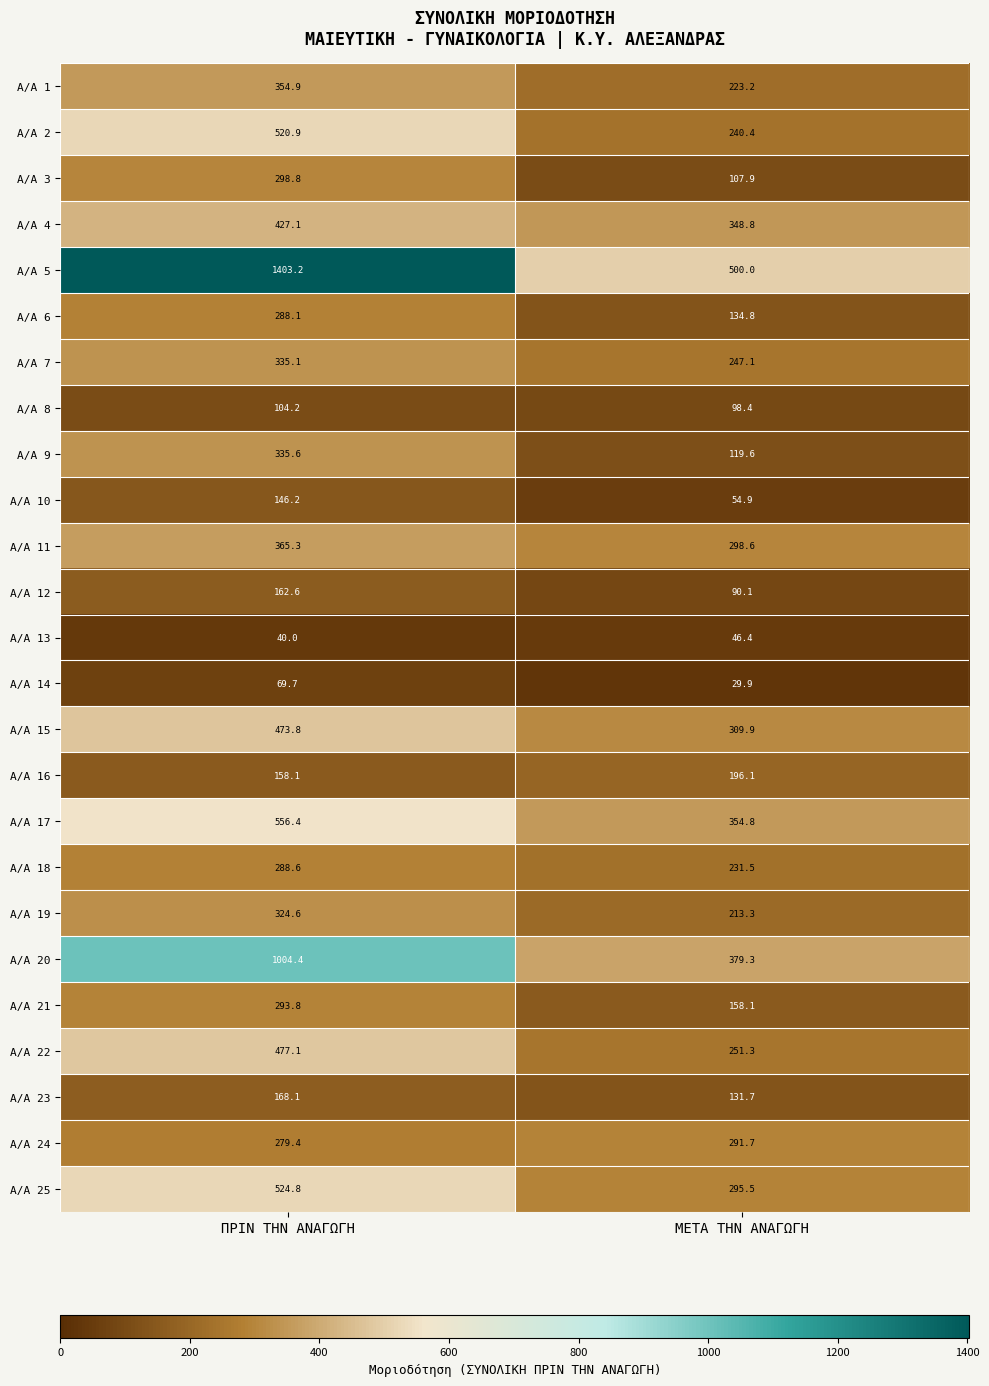

What is the difference between the maximum and minimum values in the A/A 16 series?

38.0